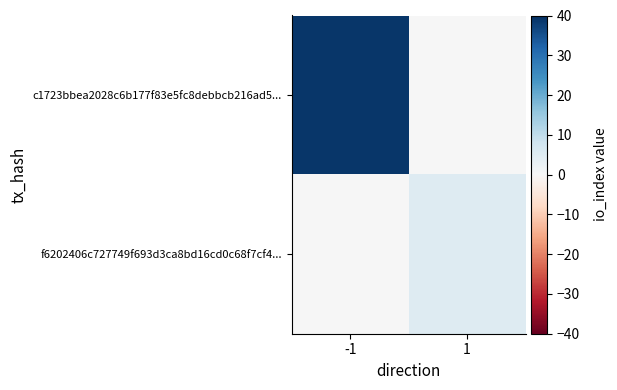

Which label corresponds to the smallest value in the chart?

1